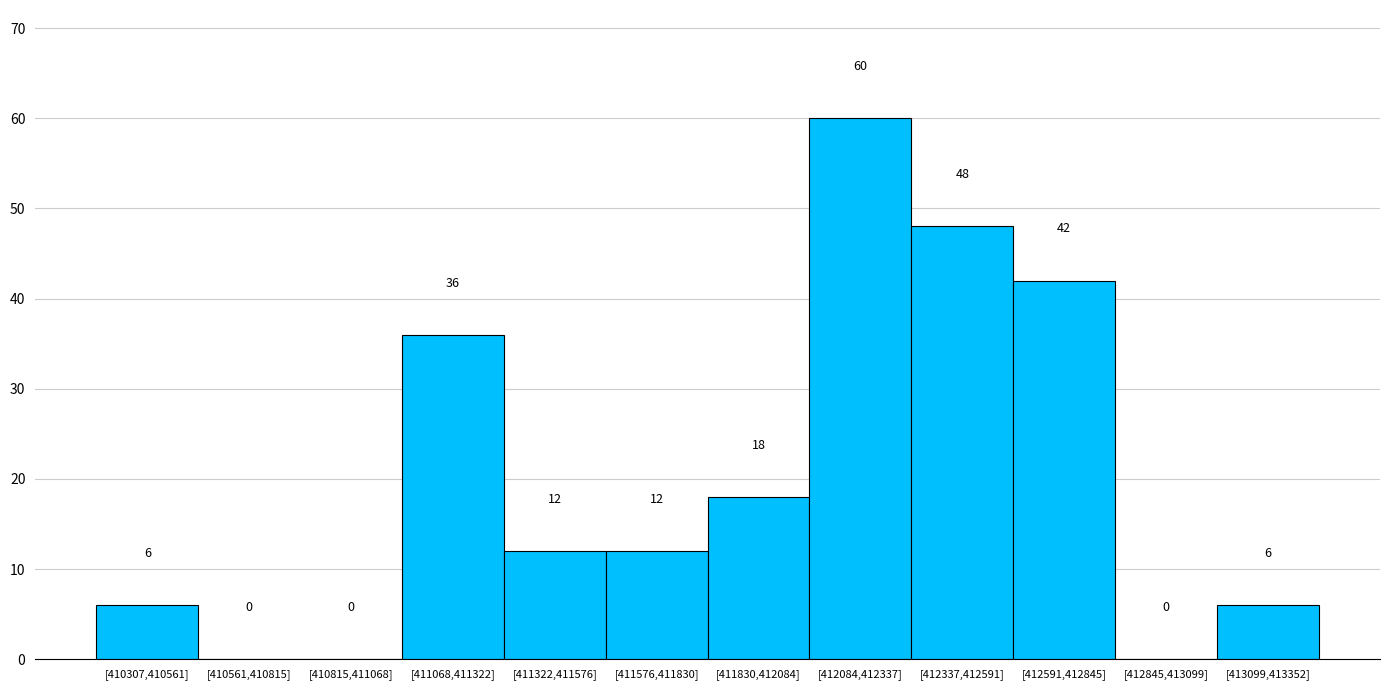

Reading left to right, transcribe all the data shown in this chart.

[410307,410561]=6	[410561,410815]=0	[410815,411068]=0	[411068,411322]=36	[411322,411576]=12	[411576,411830]=12	[411830,412084]=18	[412084,412337]=60	[412337,412591]=48	[412591,412845]=42	[412845,413099]=0	[413099,413352]=6